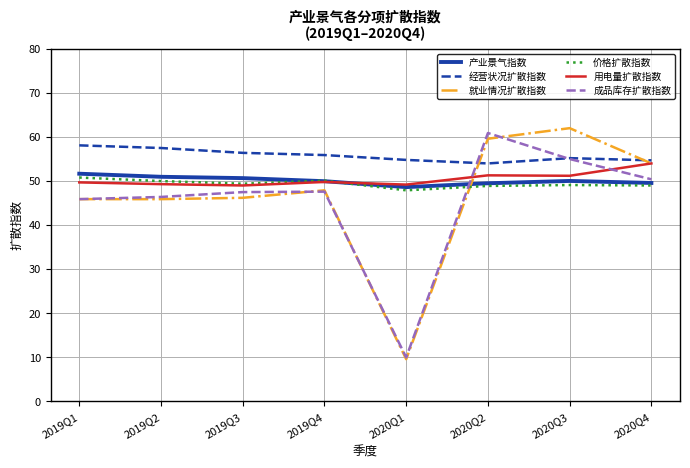

Does the chart display data point markers on the line(s)?

No